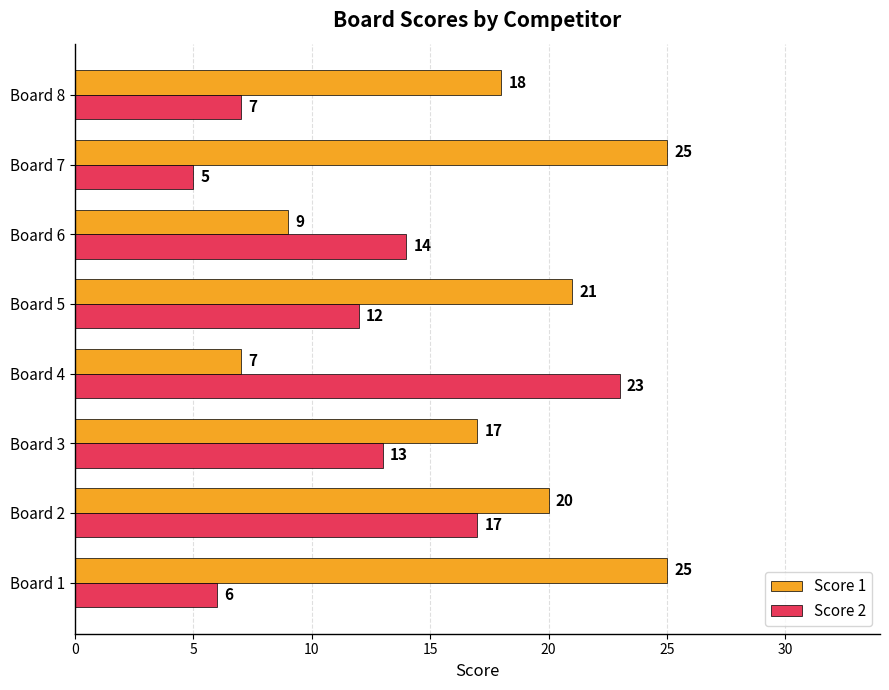

At which label is Score 1 closest to 16?

Board 3